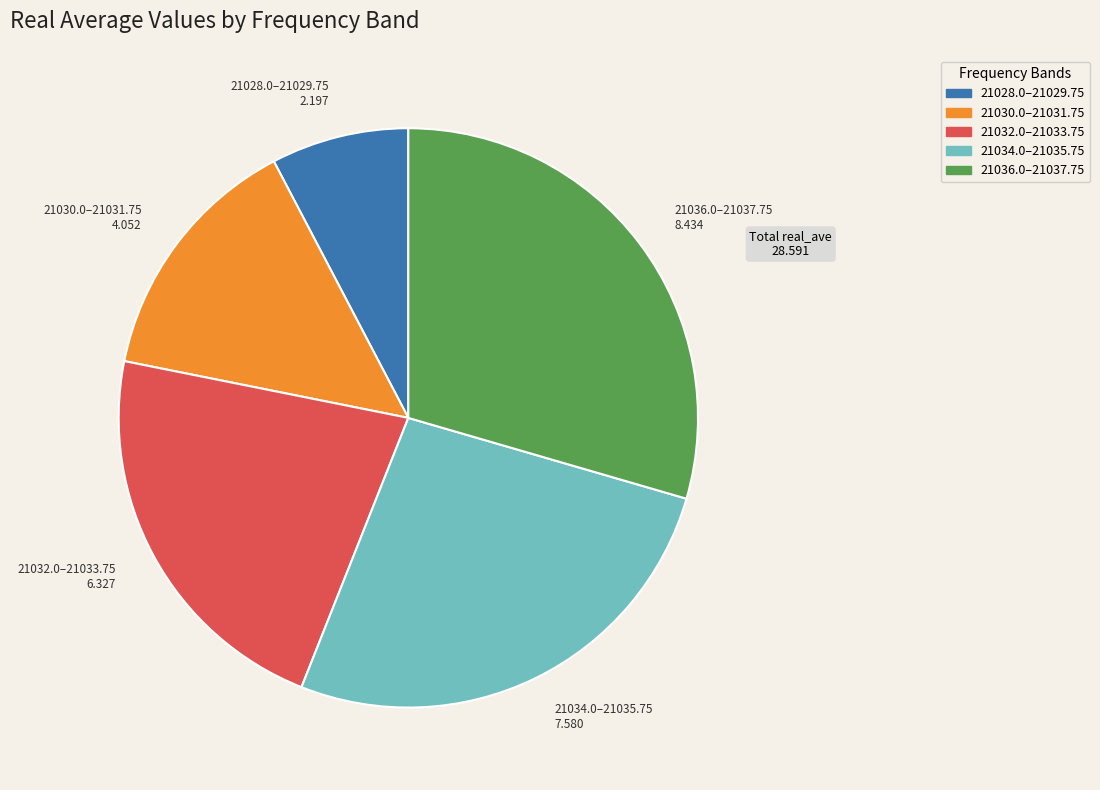

Is there any slice that represents more than half of the pie?

No